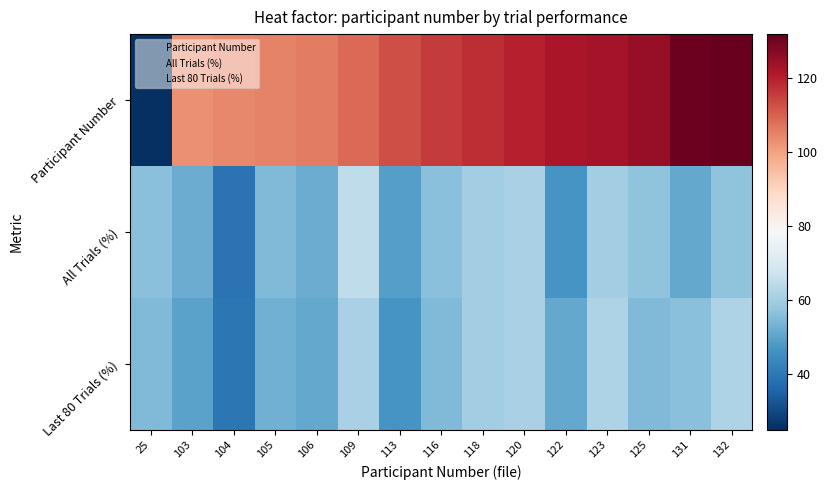

How many series are shown in this chart?

3